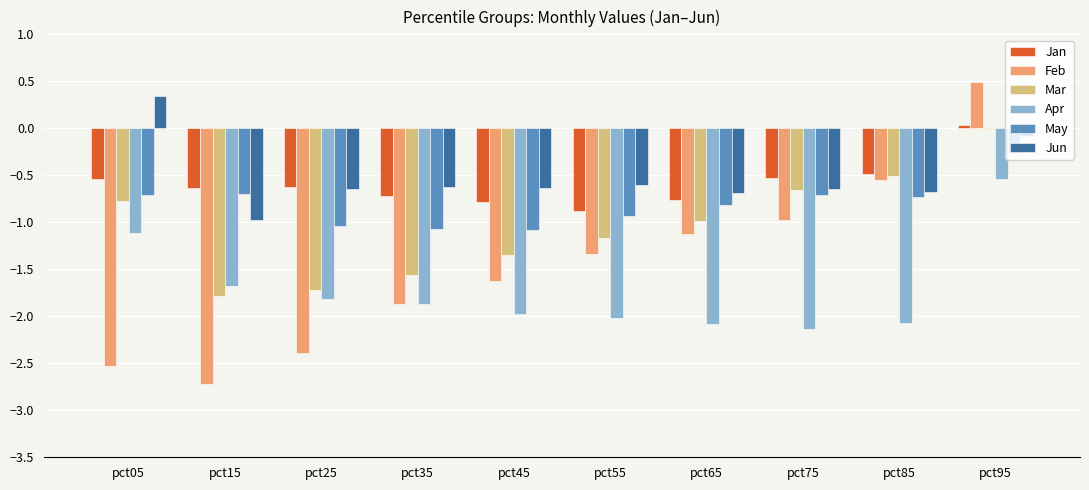

Which label corresponds to the largest value in the chart?

pct95